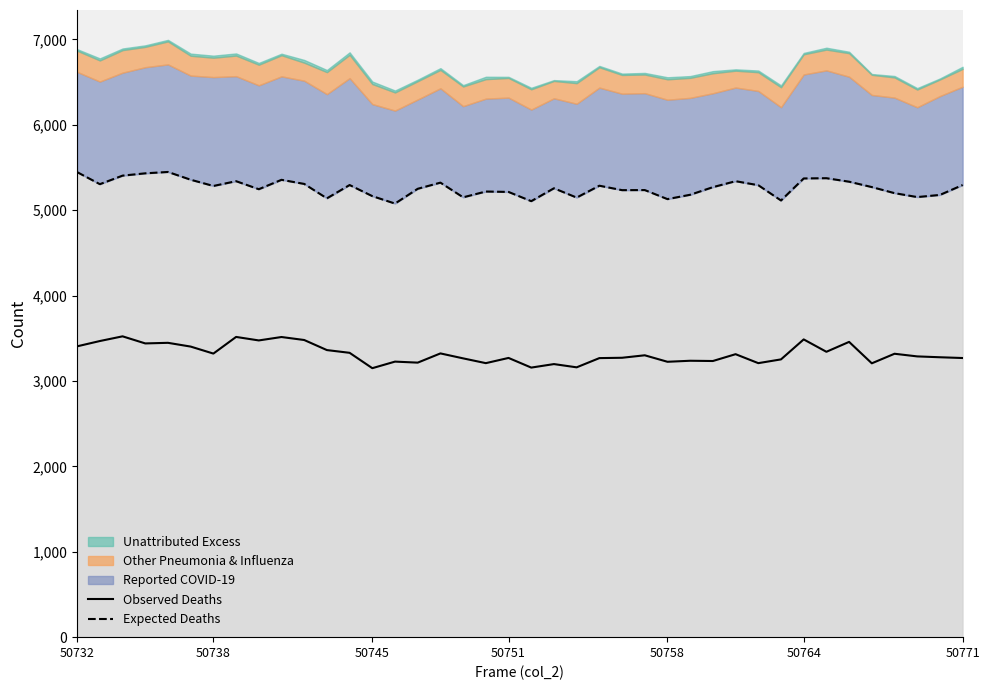

Reading right to left, extract all data points from this chart.

Observed Deaths: 3269	3278	3288	3319	3207	3458	3342	3487	3253	3209	3314	3234	3237	3225	3301	3272	3268	3160	3198	3157	3270	3209	3265	3323	3215	3227	3150	3330	3362	3480	3515	3475	3516	3321	3403	3447	3440	3523	3468	3406
Expected Deaths: 5295	5179	5154	5200	5271	5334	5375	5372	5114	5293	5340	5270	5181	5130	5236	5235	5287	5148	5257	5106	5214	5219	5151	5323	5251	5078	5165	5295	5139	5308	5356	5246	5340	5284	5357	5448	5432	5405	5305	5446